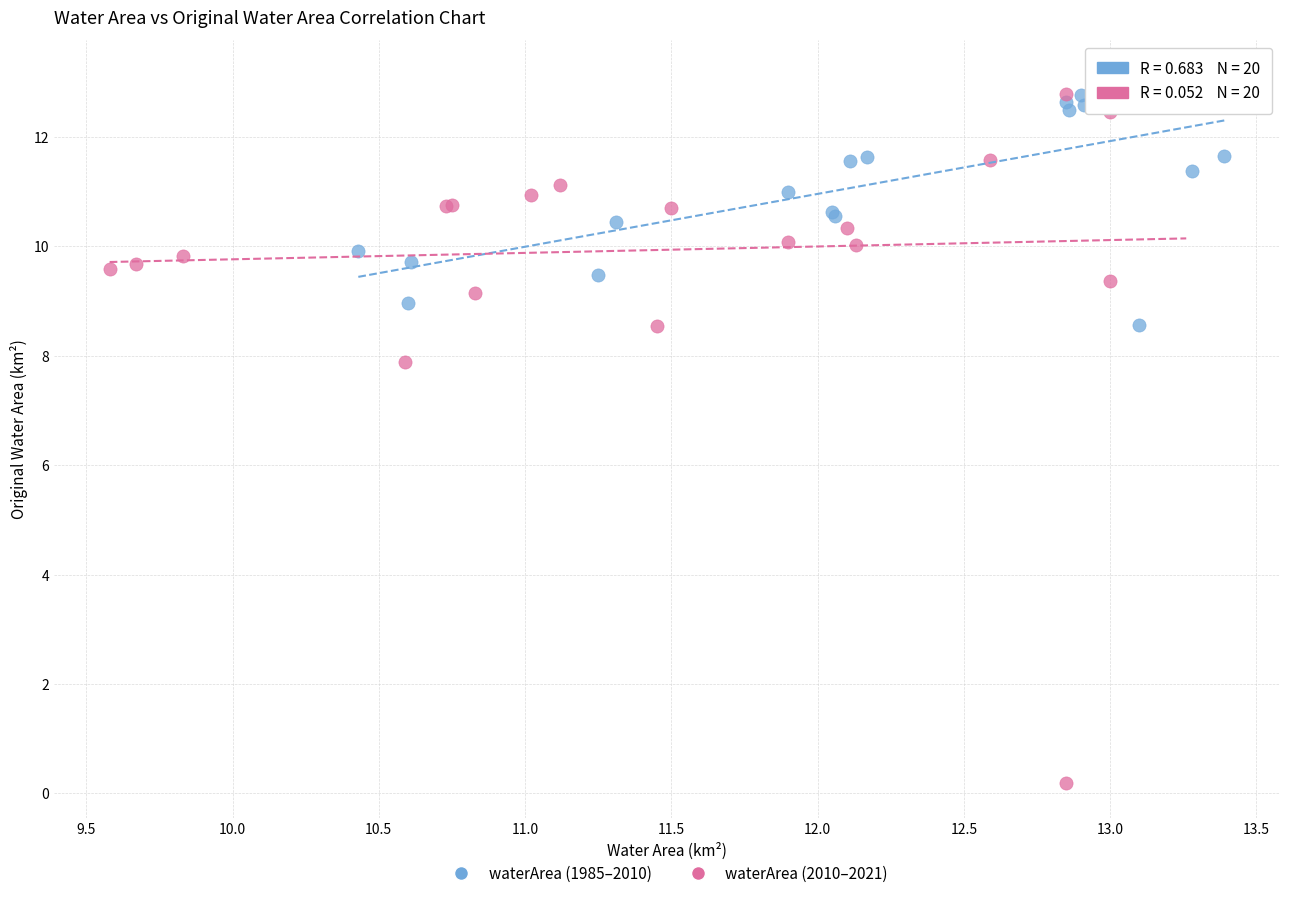

Which series reaches the minimum Y coordinate?

waterArea (2010–2021)